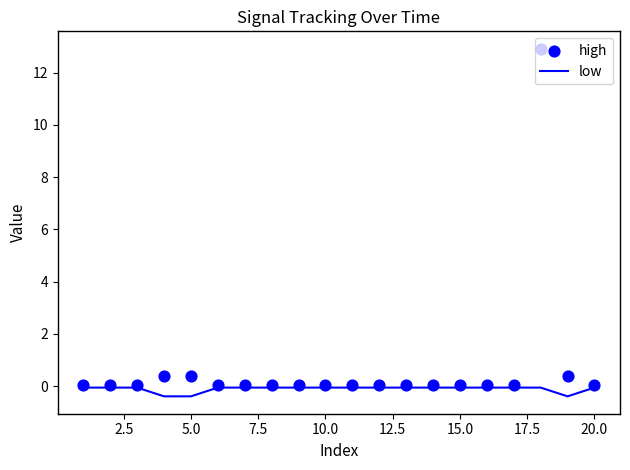

What are all the series names shown in the legend?

low, high